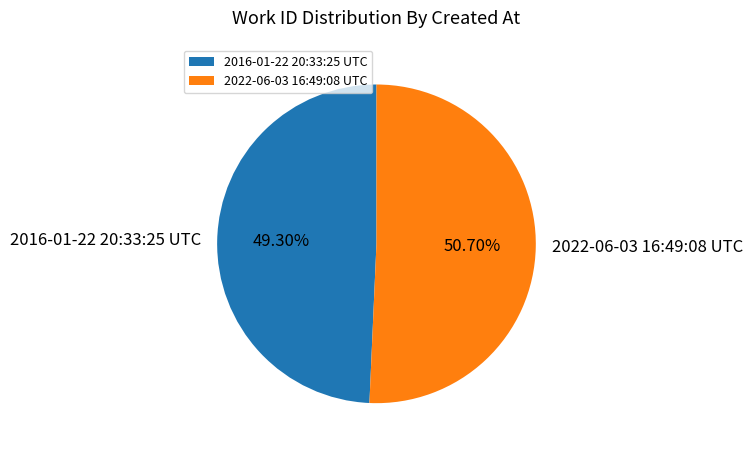

Between 2022-06-03 16:49:08 UTC and 2016-01-22 20:33:25 UTC, which is larger?

2022-06-03 16:49:08 UTC